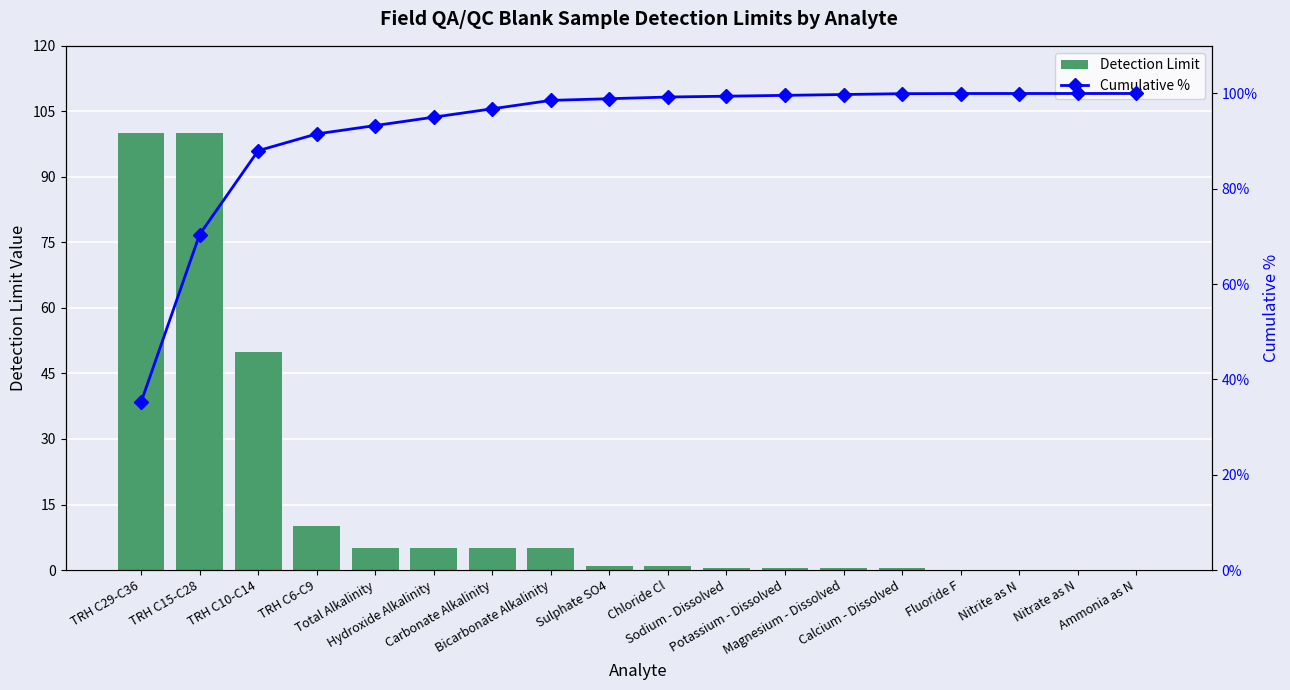

Which series has the largest range (max minus min)?

Detection Limit